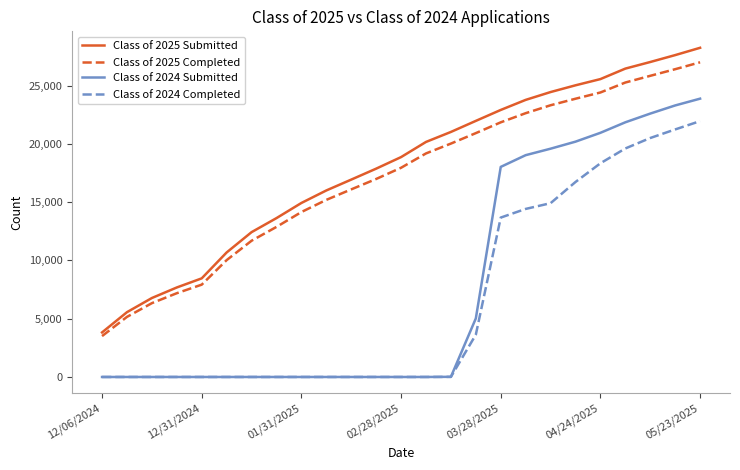

Does the chart display data point markers on the line(s)?

No